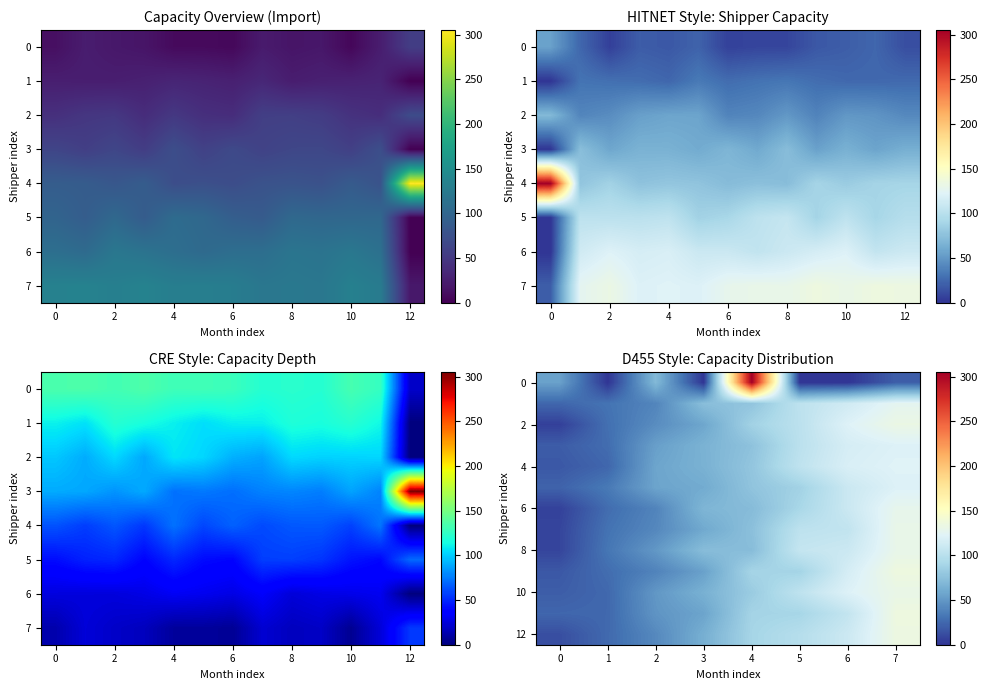

Is it true that 10 equals 64.2 at 3?

True